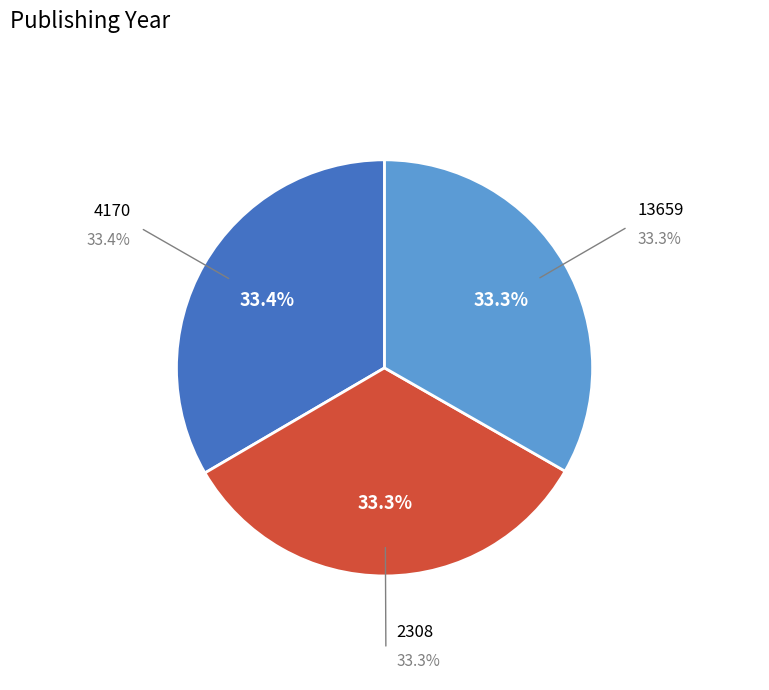

The 4170 slice represents 33% of the pie. True or false?

True